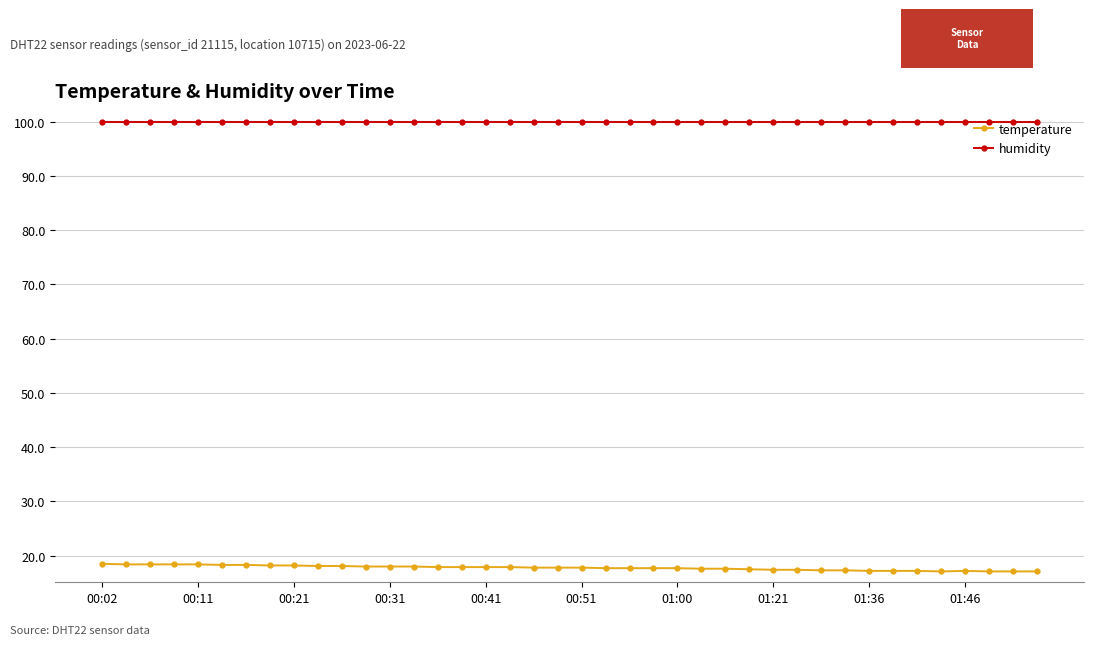

What is the maximum value for temperature?

18.5